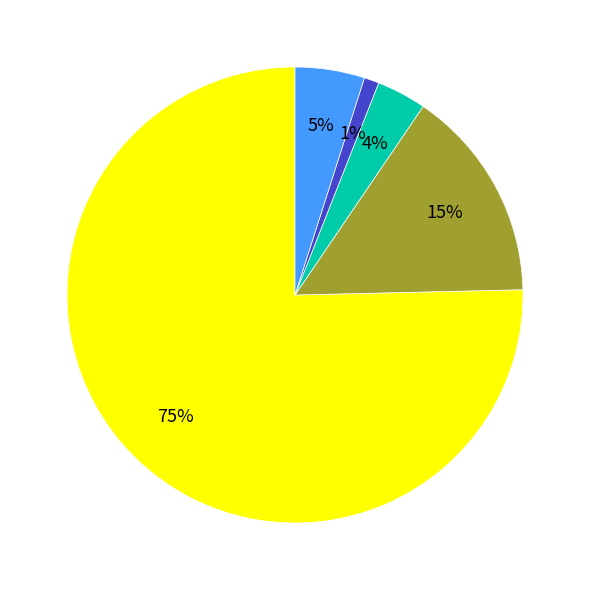

Is there any slice that represents more than half of the pie?

Yes